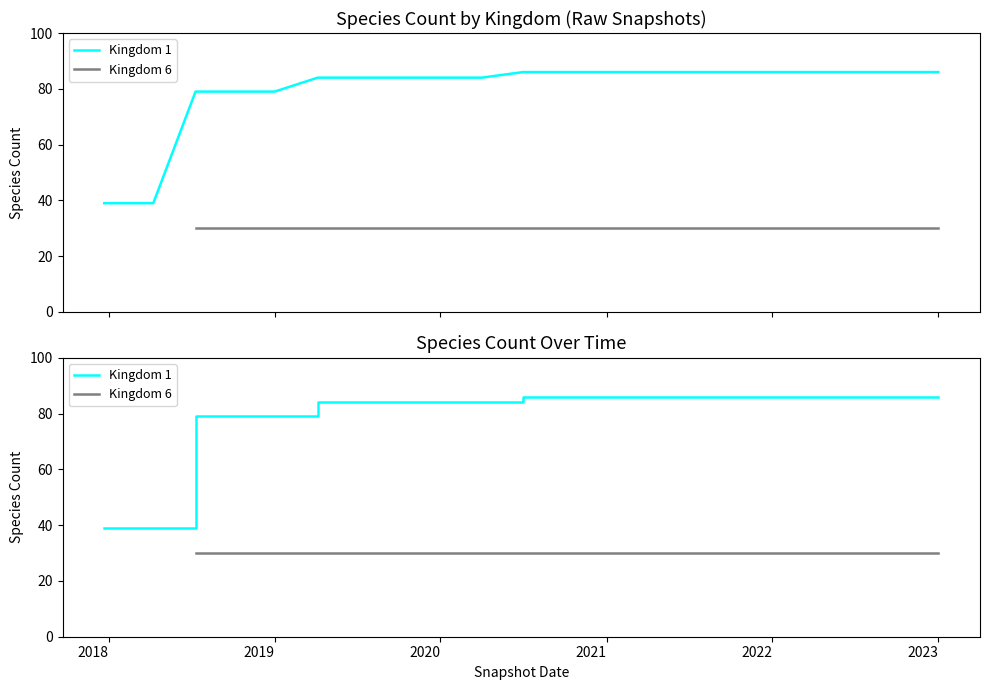

Is it true that Kingdom 1 equals 27 at 2017?

False